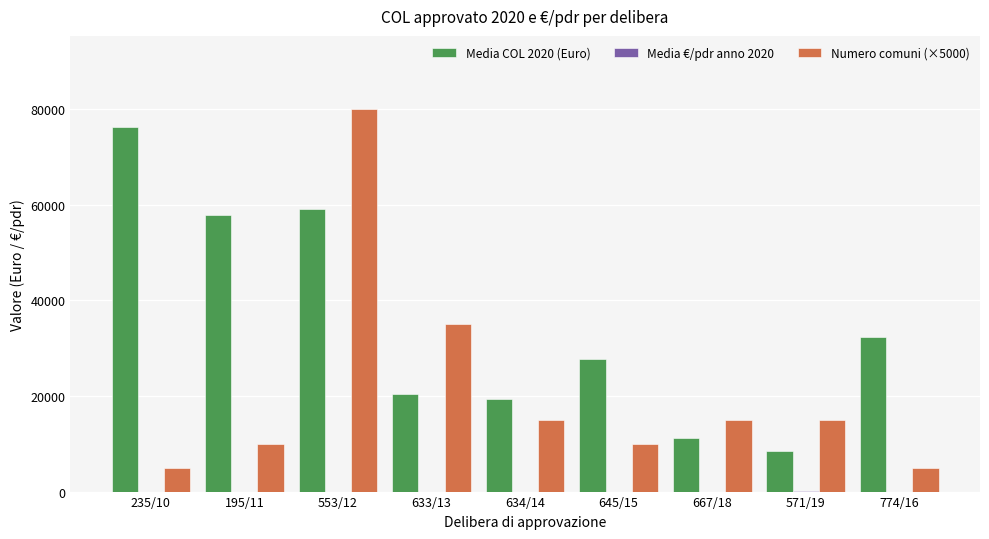

The Numero comuni (×5000) series shows 5000.0 at 235/10. True or false?

True